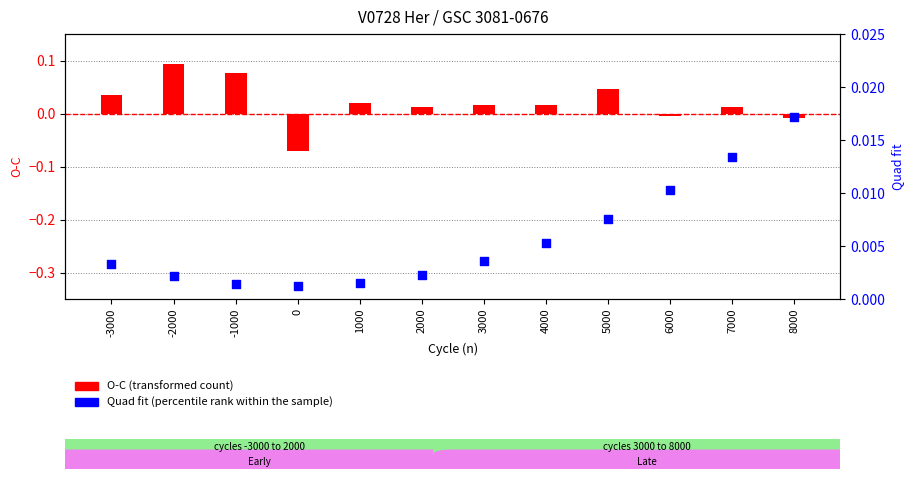

Which series reaches the minimum Y coordinate?

O-C (transformed count)